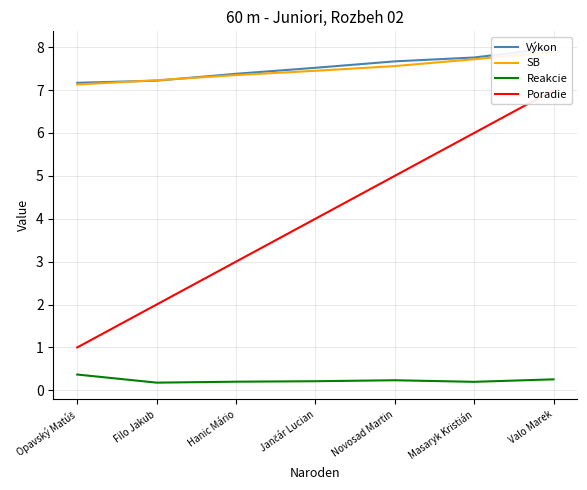

Reading left to right, extract all data points from this chart.

Výkon: 7.2	7.2	7.4	7.5	7.7	7.8	8.0
SB: 7.1	7.2	7.3	7.5	7.6	7.7	7.9
Reakcie: 0.4	0.2	0.2	0.2	0.2	0.2	0.3
Poradie: 1.0	2.0	3.0	4.0	5.0	6.0	7.0